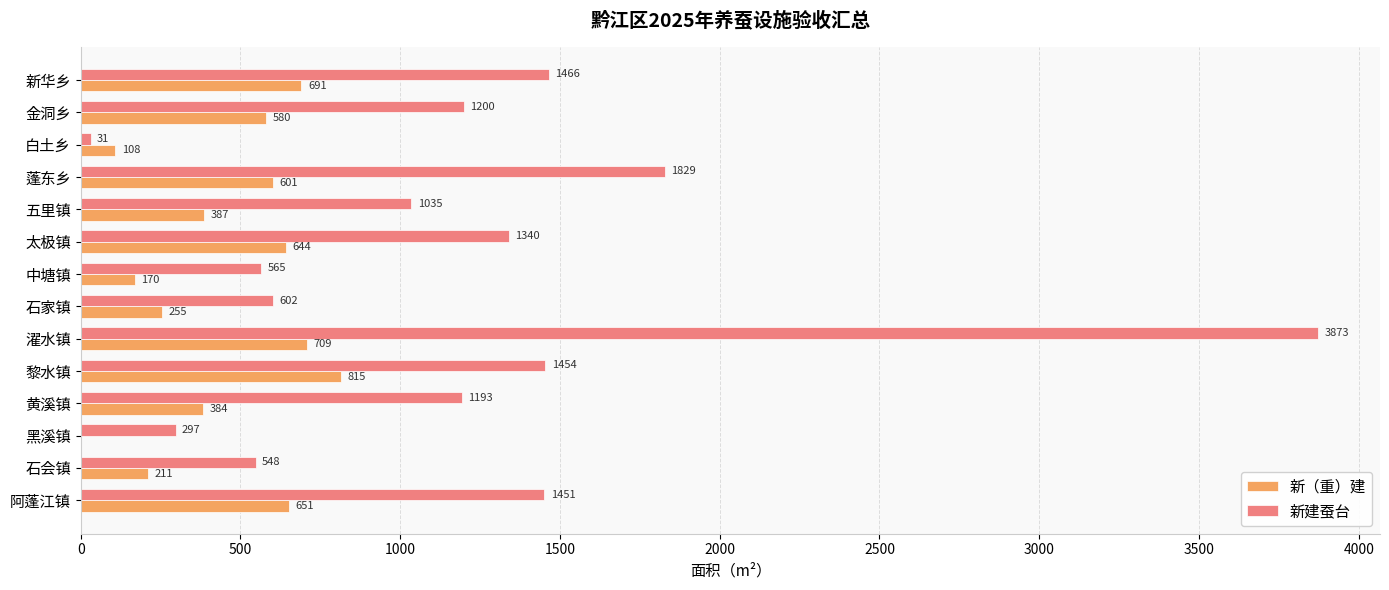

What is the total value across all series at 濯水镇?

4582